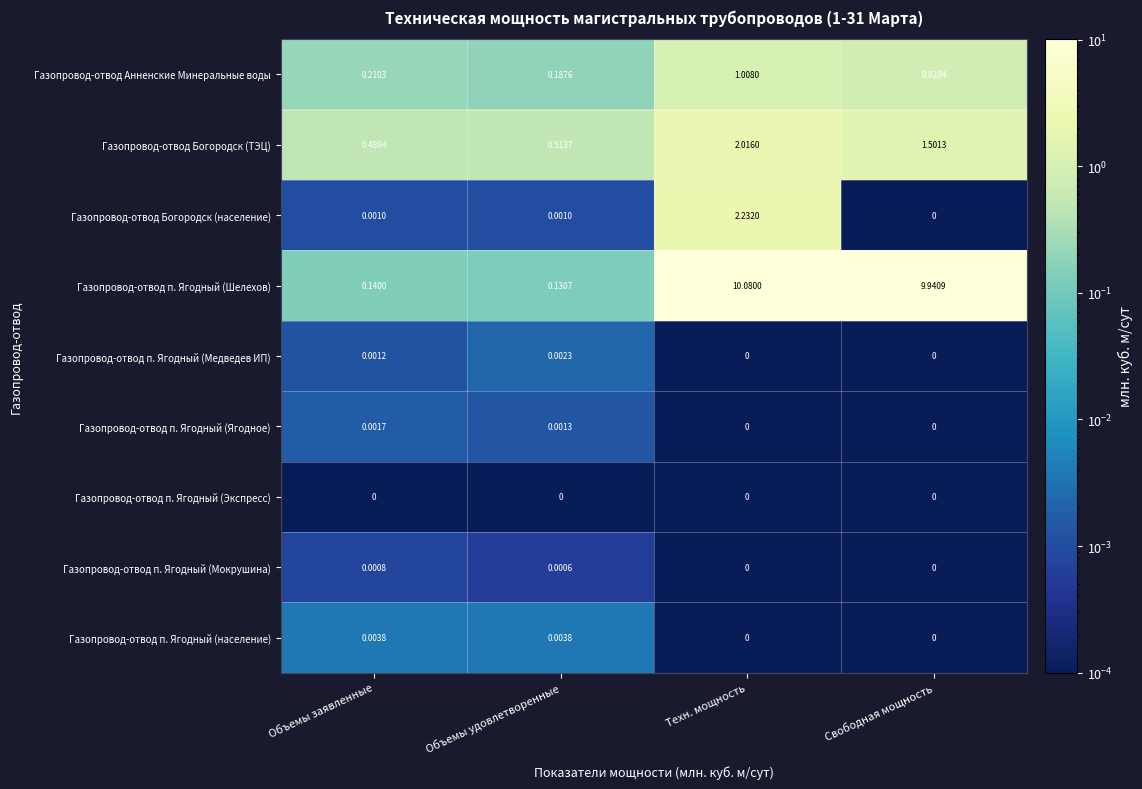

Which series has the largest range (max minus min)?

Газопровод-отвод п. Ягодный (Шелехов)